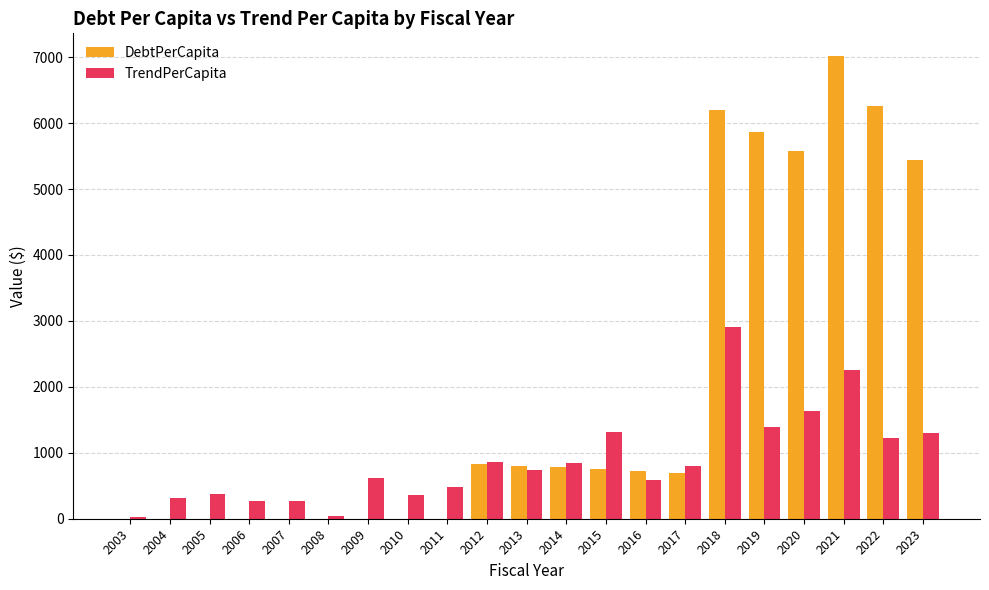

How many data points does each series have?

21